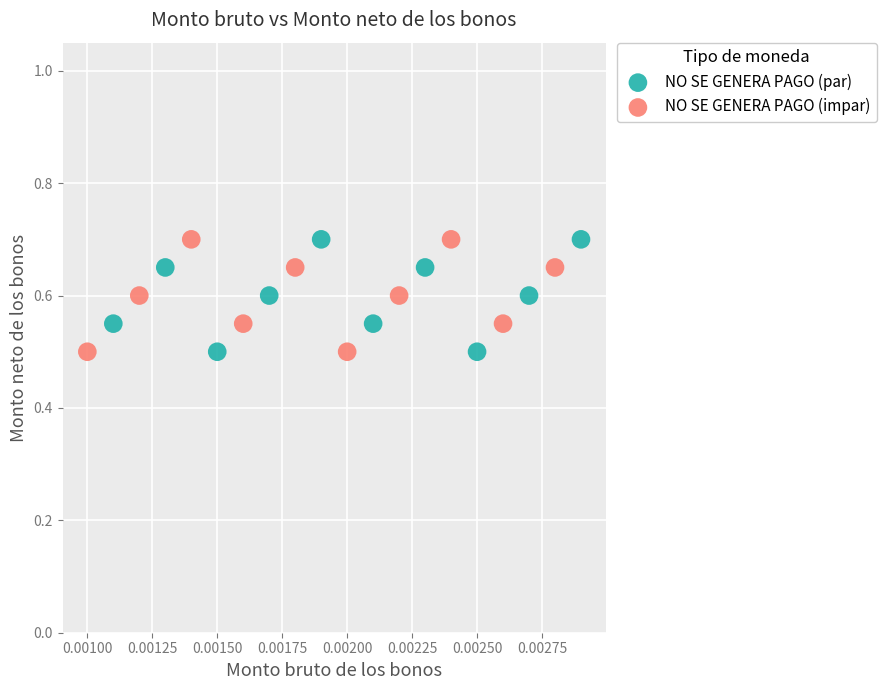

What are all the series names shown in the legend?

NO SE GENERA PAGO (par), NO SE GENERA PAGO (impar)